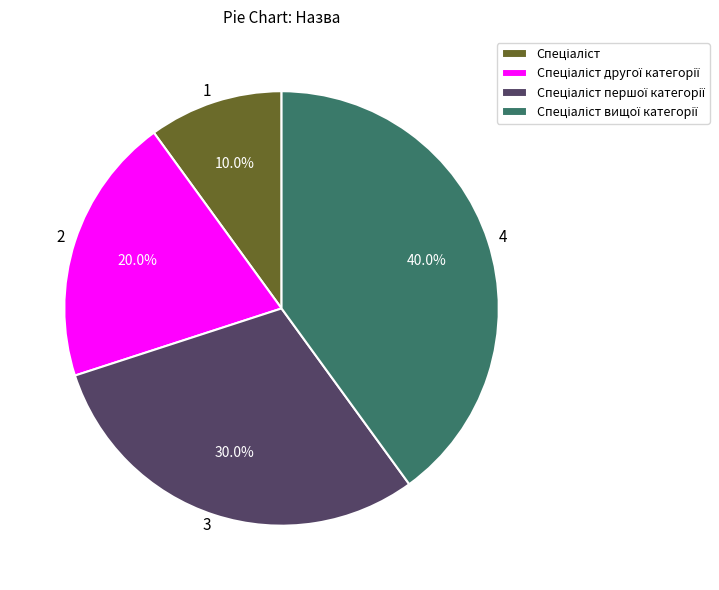

How many segments does this pie chart have?

4